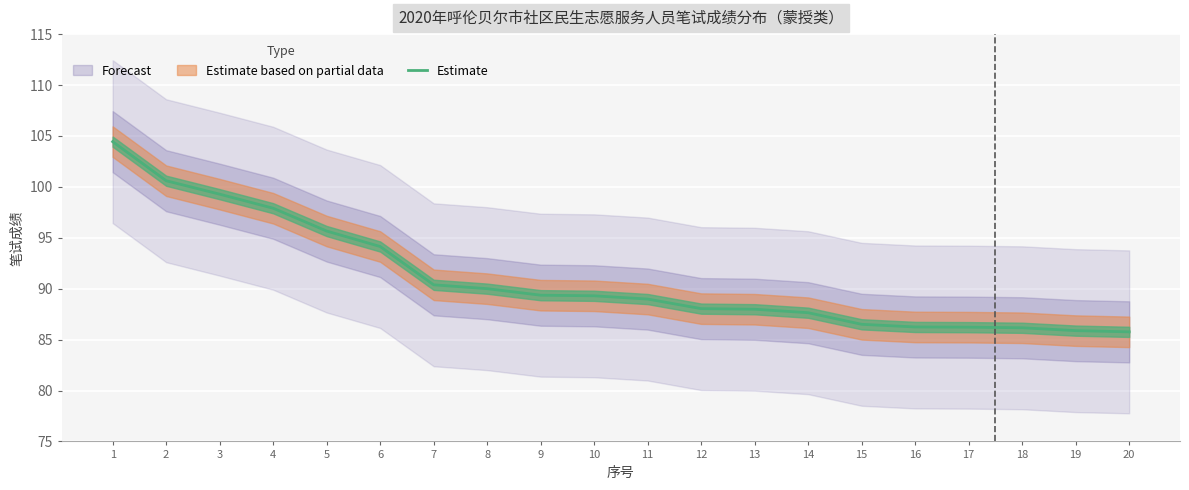

What is the change in value from 2 to 9?

-11.2